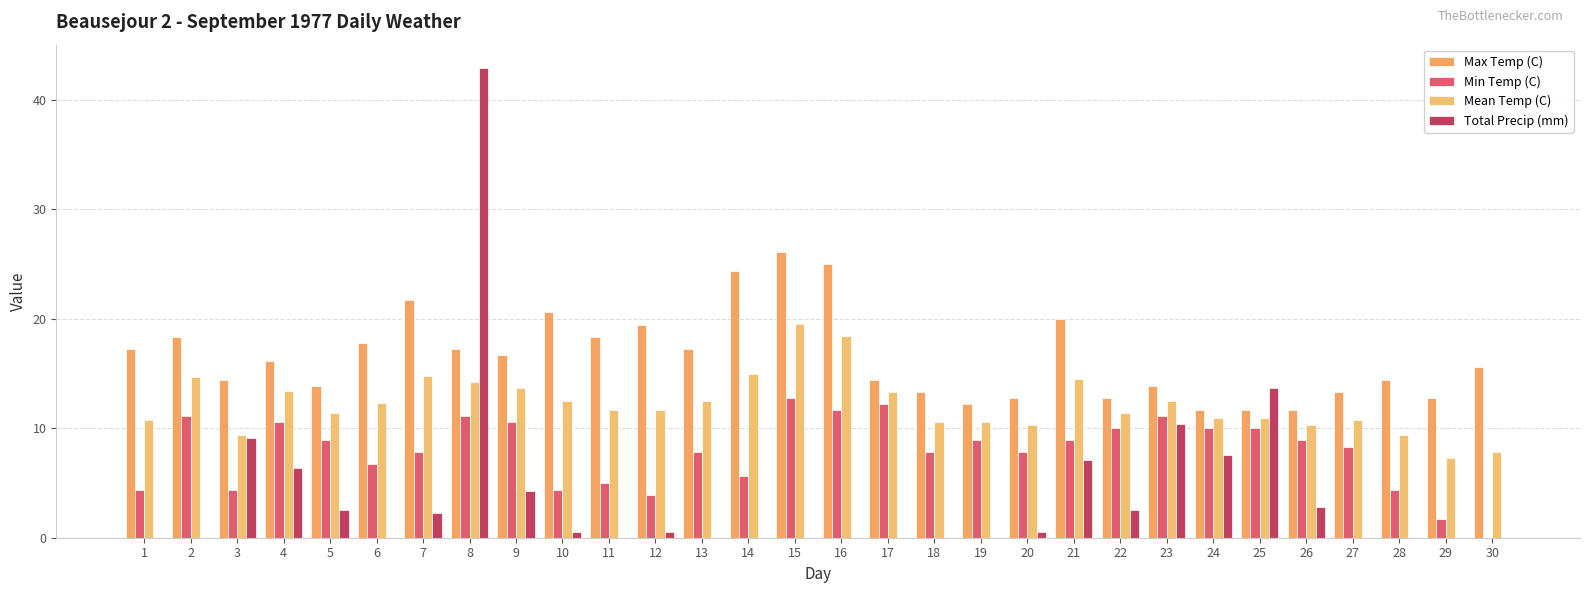

Reading left to right, list all the values displayed in this chart.

Max Temp (C): 1=17.2	2=18.3	3=14.4	4=16.1	5=13.9	6=17.8	7=21.7	8=17.2	9=16.7	10=20.6	11=18.3	12=19.4	13=17.2	14=24.4	15=26.1	16=25.0	17=14.4	18=13.3	19=12.2	20=12.8	21=20.0	22=12.8	23=13.9	24=11.7	25=11.7	26=11.7	27=13.3	28=14.4	29=12.8	30=15.6
Min Temp (C): 1=4.4	2=11.1	3=4.4	4=10.6	5=8.9	6=6.7	7=7.8	8=11.1	9=10.6	10=4.4	11=5.0	12=3.9	13=7.8	14=5.6	15=12.8	16=11.7	17=12.2	18=7.8	19=8.9	20=7.8	21=8.9	22=10.0	23=11.1	24=10.0	25=10.0	26=8.9	27=8.3	28=4.4	29=1.7	30=0.0
Mean Temp (C): 1=10.8	2=14.7	3=9.4	4=13.4	5=11.4	6=12.3	7=14.8	8=14.2	9=13.7	10=12.5	11=11.7	12=11.7	13=12.5	14=15.0	15=19.5	16=18.4	17=13.3	18=10.6	19=10.6	20=10.3	21=14.5	22=11.4	23=12.5	24=10.9	25=10.9	26=10.3	27=10.8	28=9.4	29=7.3	30=7.8
Total Precip (mm): 1=0.0	2=0.0	3=9.1	4=6.4	5=2.5	6=0.0	7=2.3	8=42.9	9=4.3	10=0.5	11=0.0	12=0.5	13=0.0	14=0.0	15=0.0	16=0.0	17=0.0	18=0.0	19=0.0	20=0.5	21=7.1	22=2.5	23=10.4	24=7.6	25=13.7	26=2.8	27=0.0	28=0.0	29=0.0	30=0.0